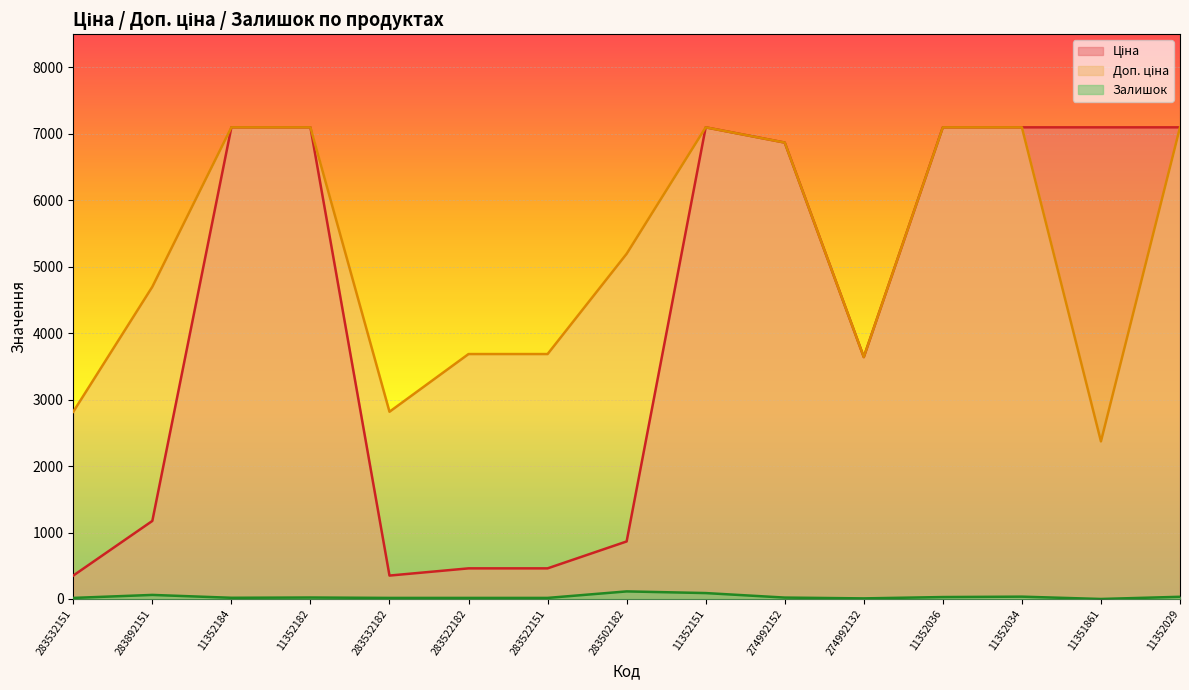

List the series in order of their peak value, lowest first.

Залишок, Ціна, Доп. ціна